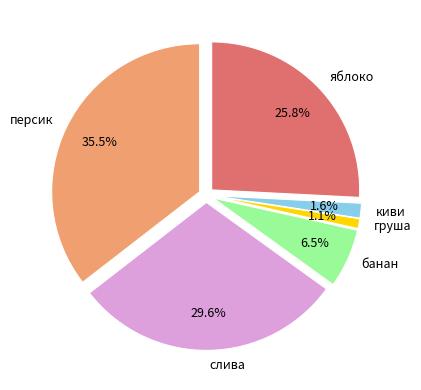

Which slice is the smallest?

груша